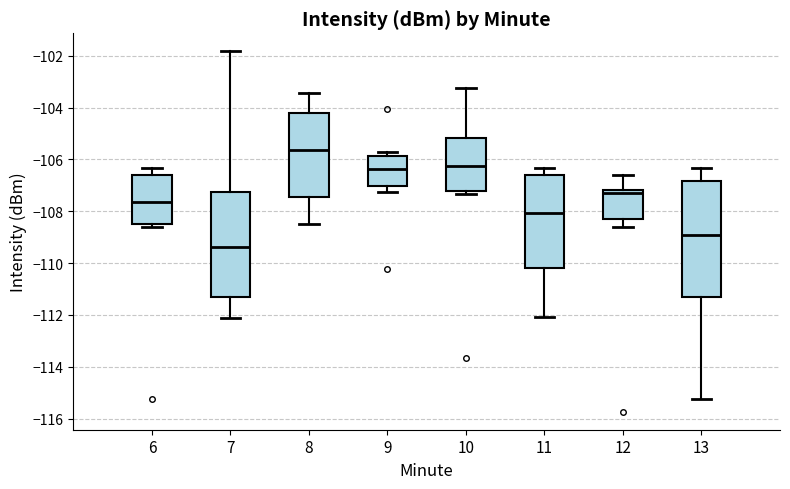

Reading left to right, transcribe this box plot: for each box, give where its median line is, the range the box spans, and where its two whiskers end, as read against the y-axis. The values are not printed on the chart, so give them approximately, as read against the axis.

6: median -107.6, box -108.4 to -106.6, whiskers -108.6 to -106.4
7: median -109.4, box -111.4 to -107.2, whiskers -112.2 to -101.8
8: median -105.6, box -107.4 to -104.2, whiskers -108.4 to -103.4
9: median -106.4, box -107.0 to -105.8, whiskers -107.2 to -105.8 (just above the box's upper edge)
10: median -106.2, box -107.2 to -105.2, whiskers -107.4 to -103.2
11: median -108.0, box -110.2 to -106.6, whiskers -112.0 to -106.4
12: median -107.4, box -108.2 to -107.2, whiskers -108.6 to -106.6
13: median -109.0, box -111.4 to -106.8, whiskers -115.2 to -106.4